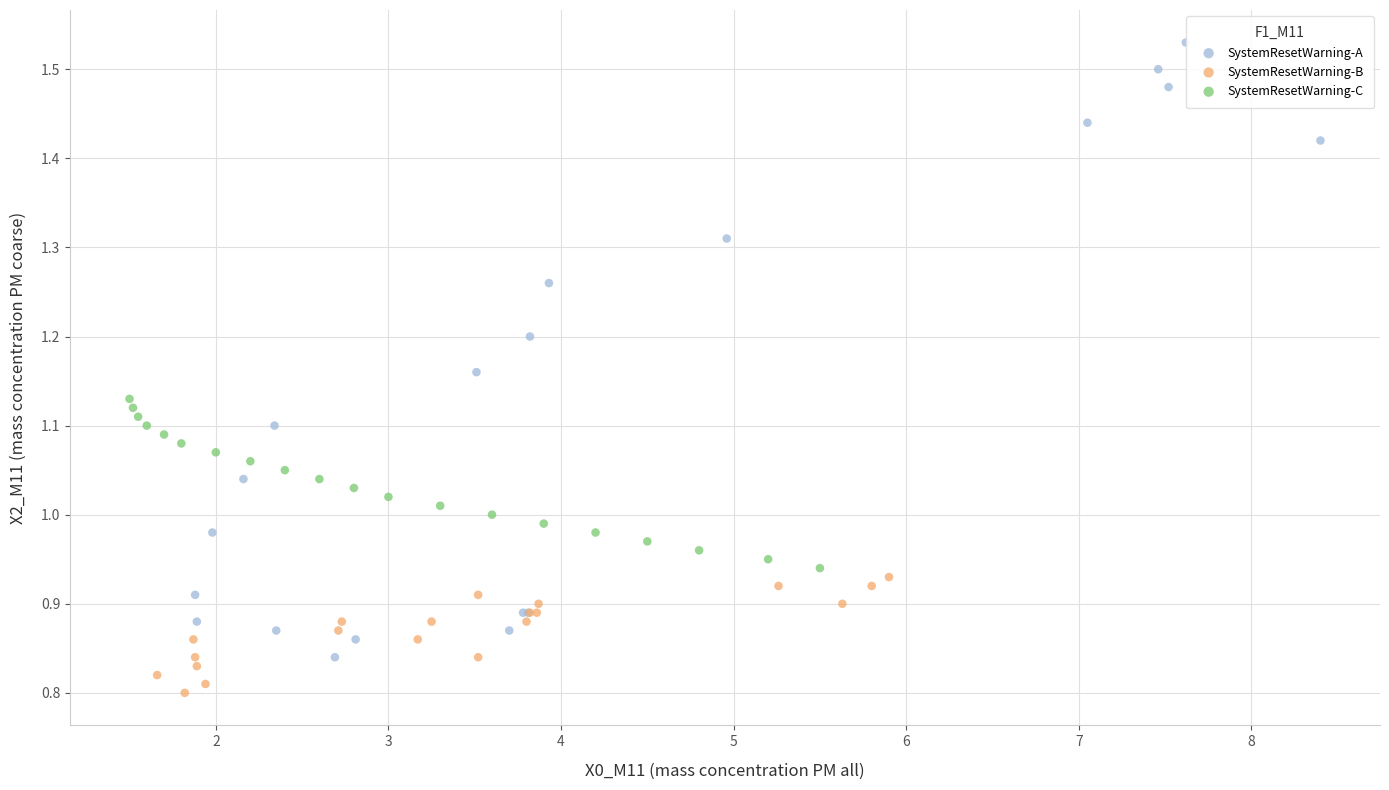

Which series contains the lowest Y value?

SystemResetWarning-B